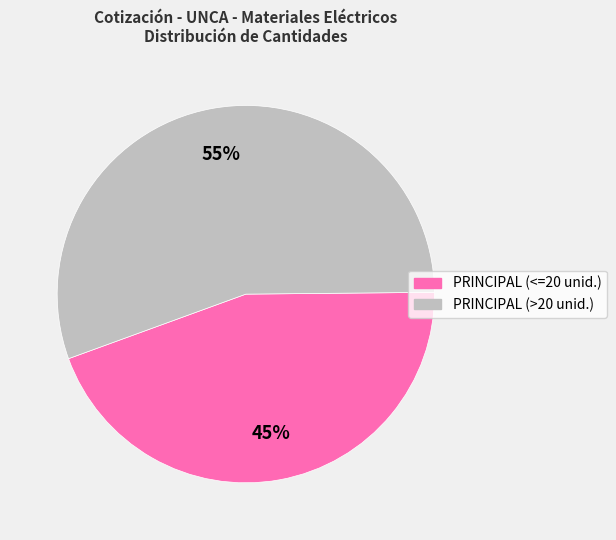

Is there any slice that represents more than half of the pie?

Yes